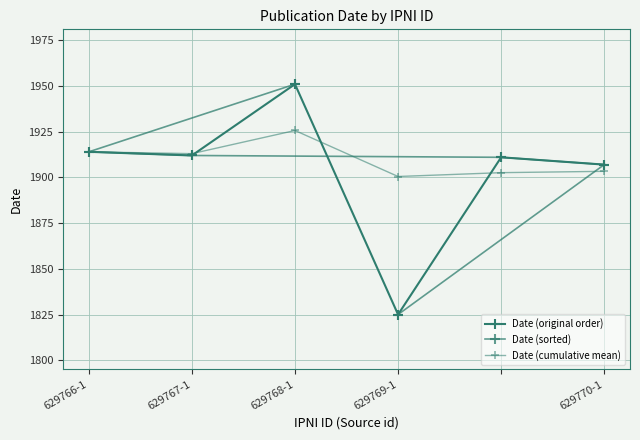

What are all the series names shown in the legend?

Date (original order), Date (sorted), Date (cumulative mean)